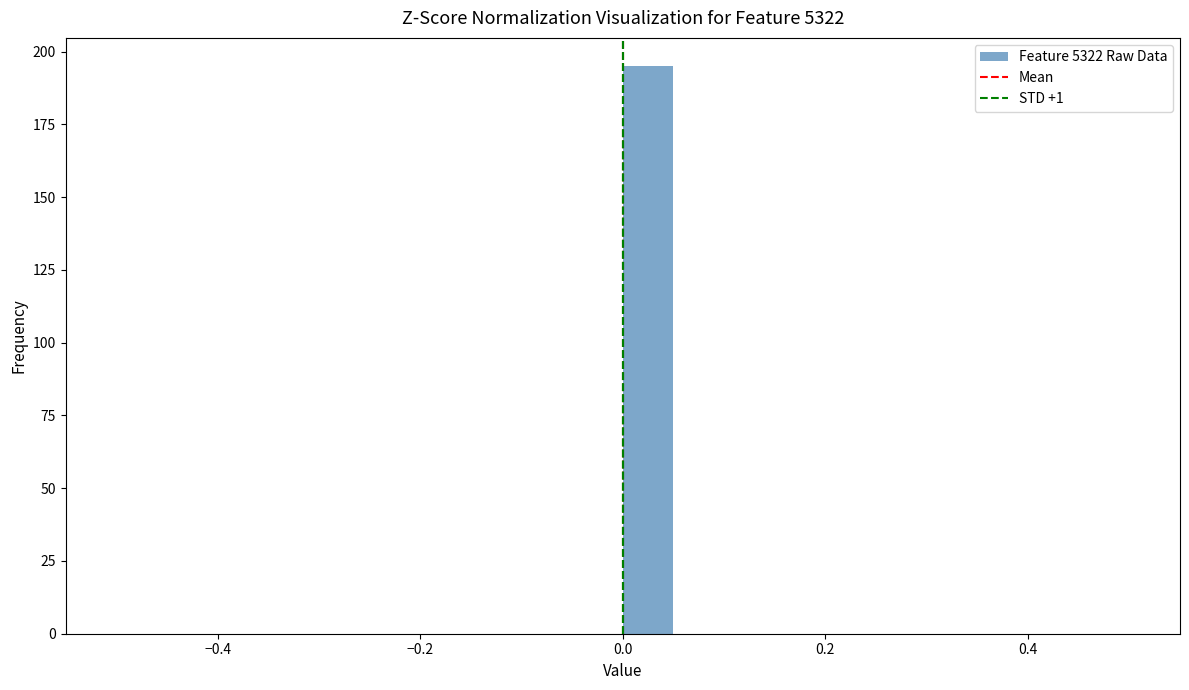

Around what value on the x-axis is the tallest bar? Give the approximate position of its centre, as read against the axis.

0.02